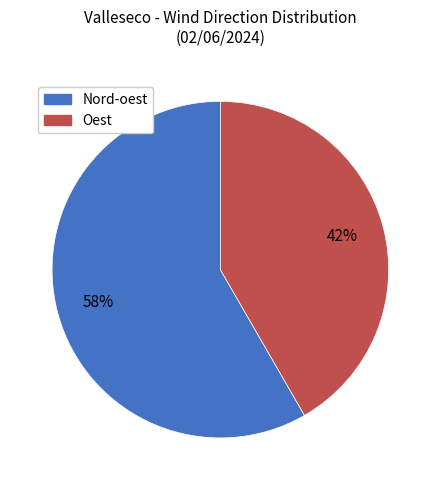

To the nearest percent, what is the combined percentage of Nord-oest and Oest?

100%